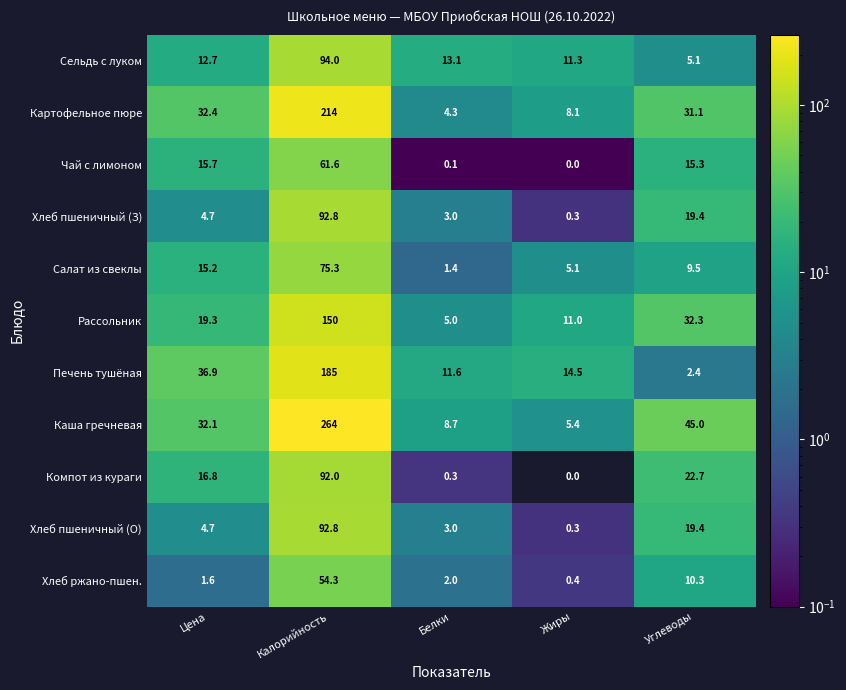

What is the greatest value displayed?

264.0